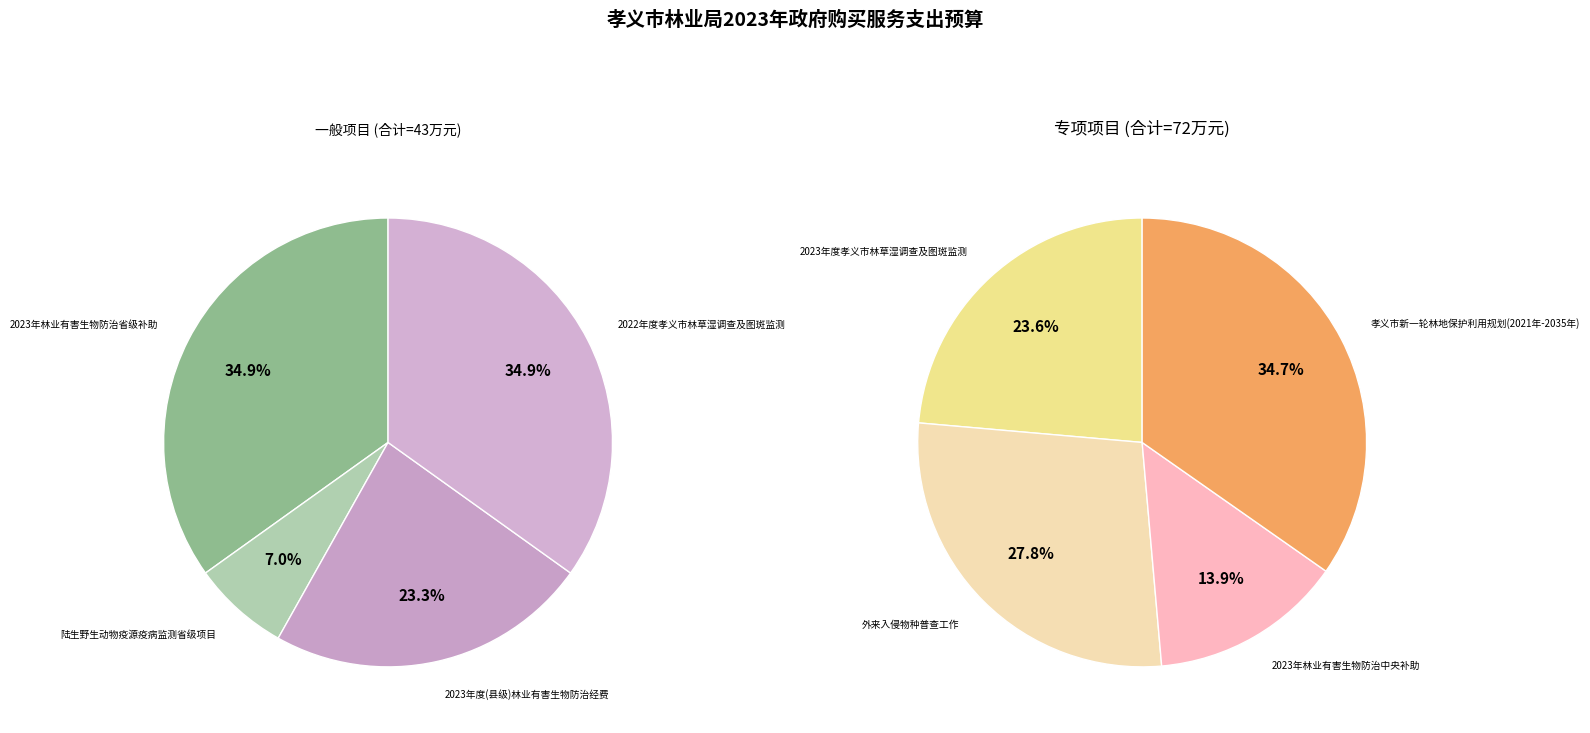

Does 外来入侵物种普查工作 represent more than half of the total?

No